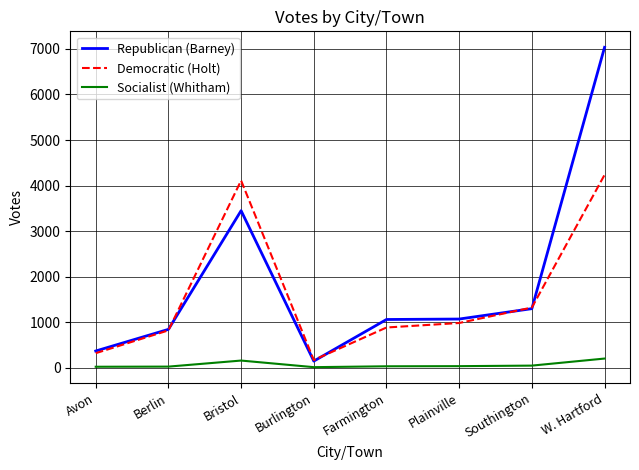

What is the difference between the Democratic (Holt) values at Plainville and Farmington?

99